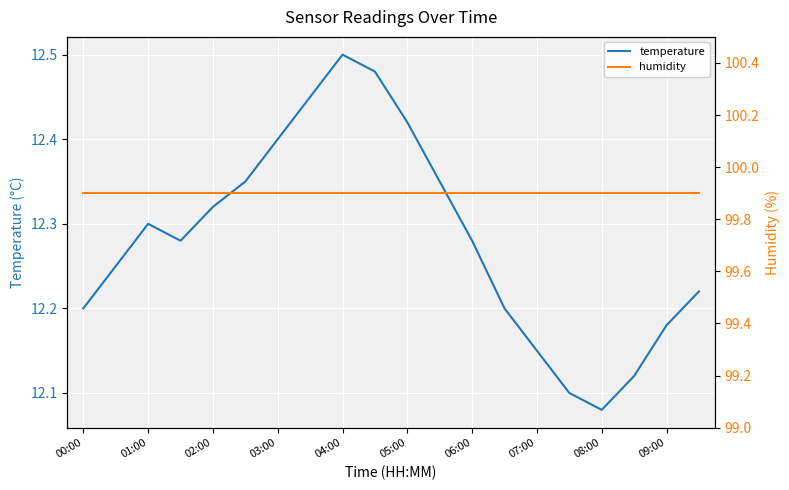

True or false: temperature has a value of 12.3 at 01:00.

True